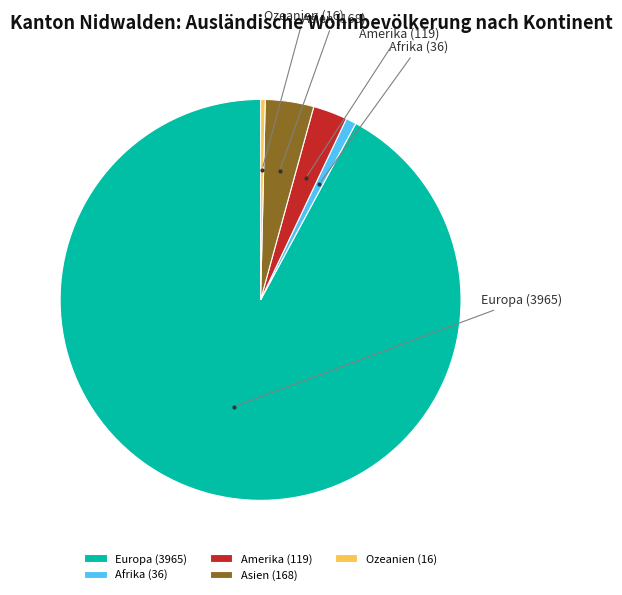

Is the sum of Europa and Ozeanien greater than half?

Yes